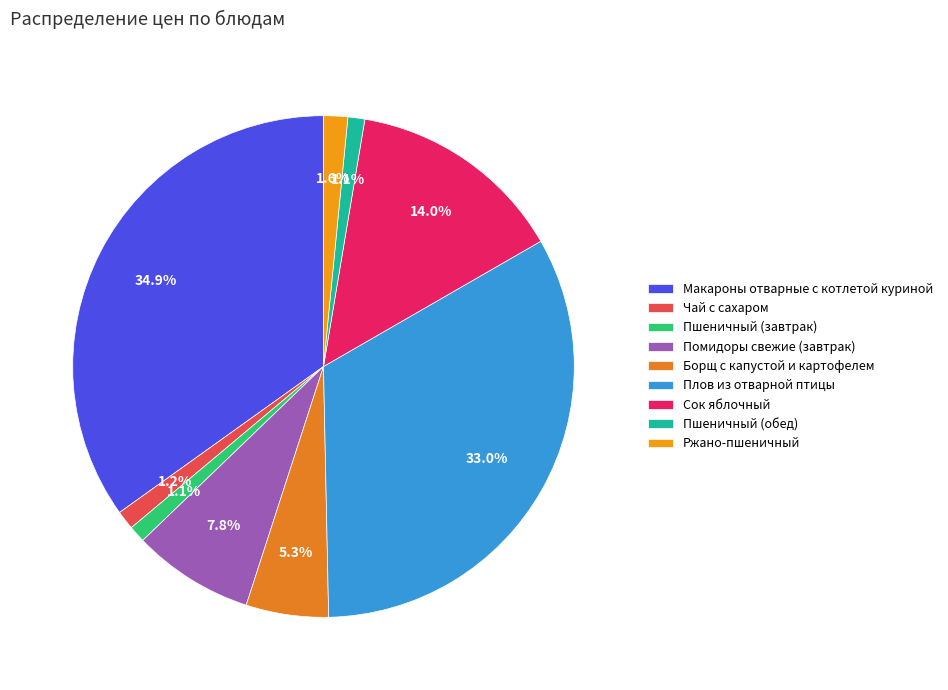

How many segments does this pie chart have?

9